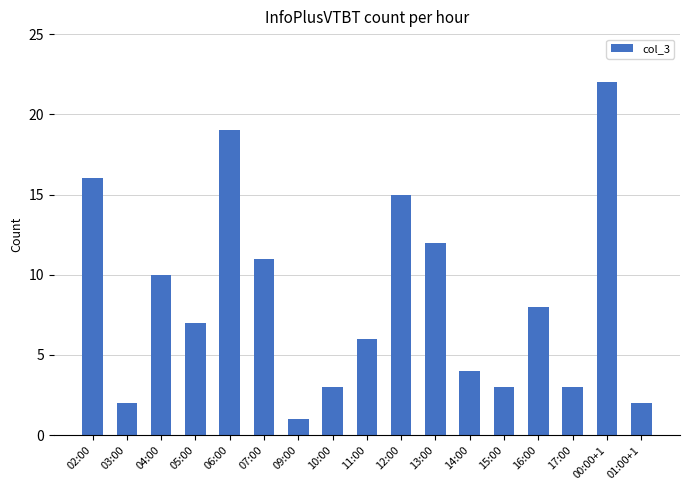

What is the sum of the values at 13:00 and 01:00+1?

14